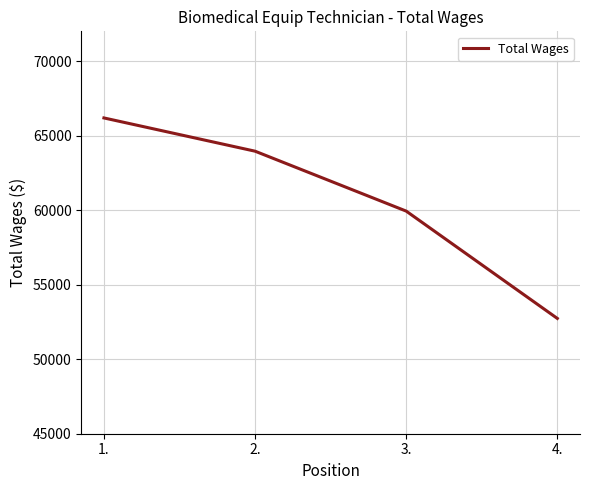

Where does the data first go above 63958?

1.